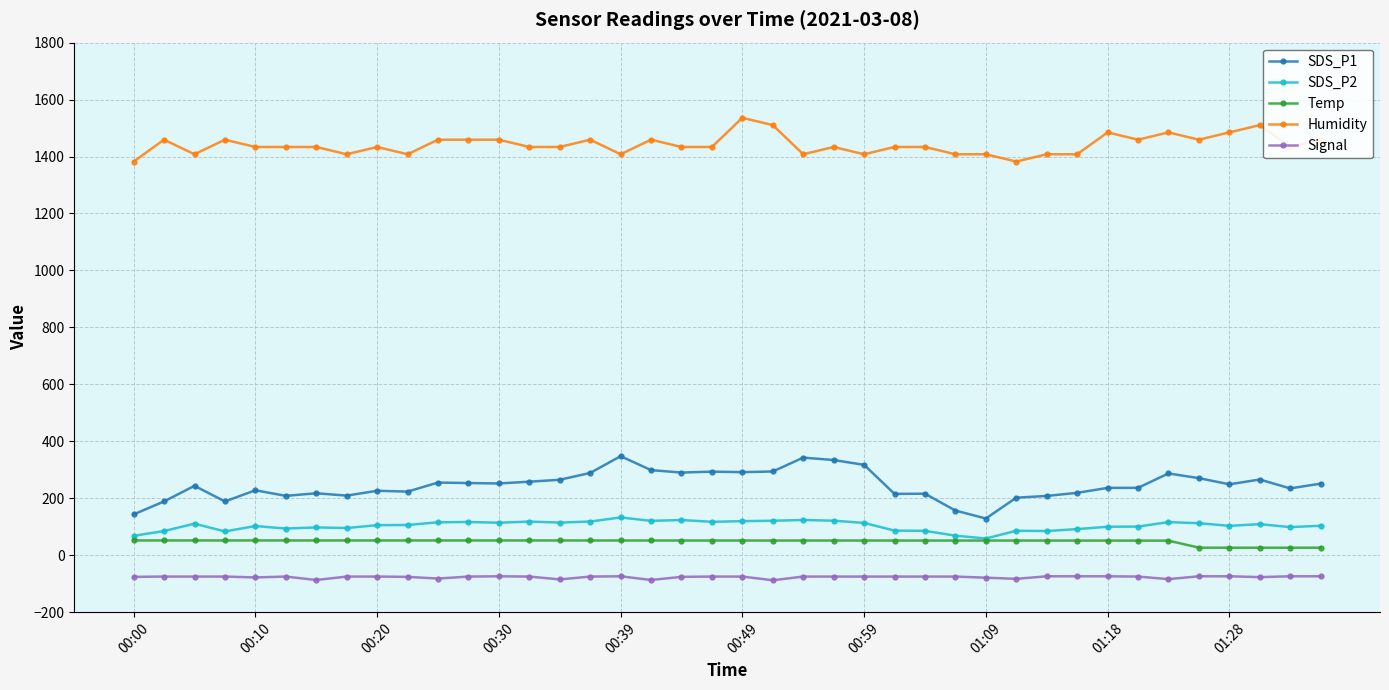

List the series in order of their peak value, highest first.

Humidity, SDS_P1, SDS_P2, Temp, Signal